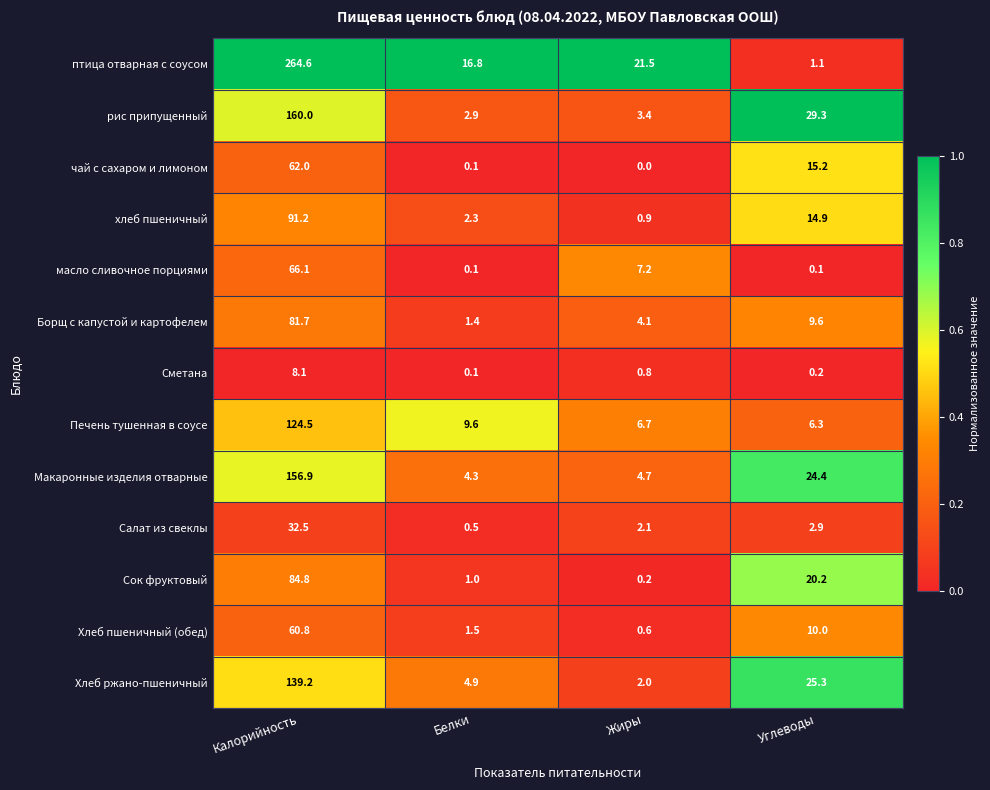

Which series has the largest range (max minus min)?

птица отварная с соусом